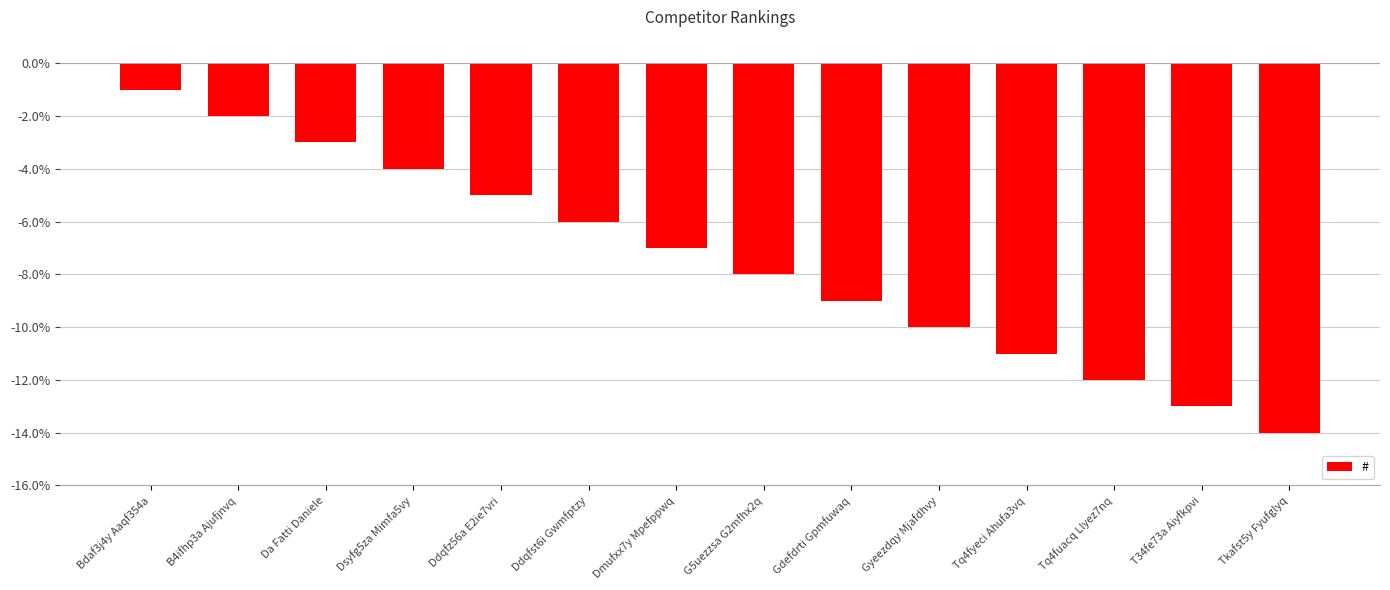

Count the number of values greater than -7.

6